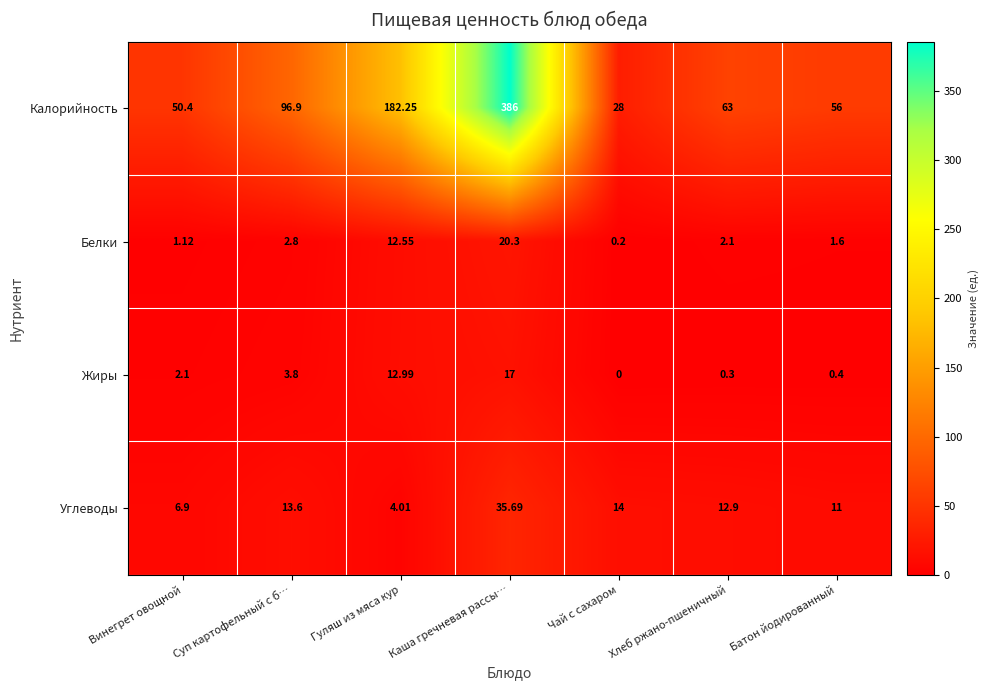

Which series has the largest total across all categories?

Калорийность